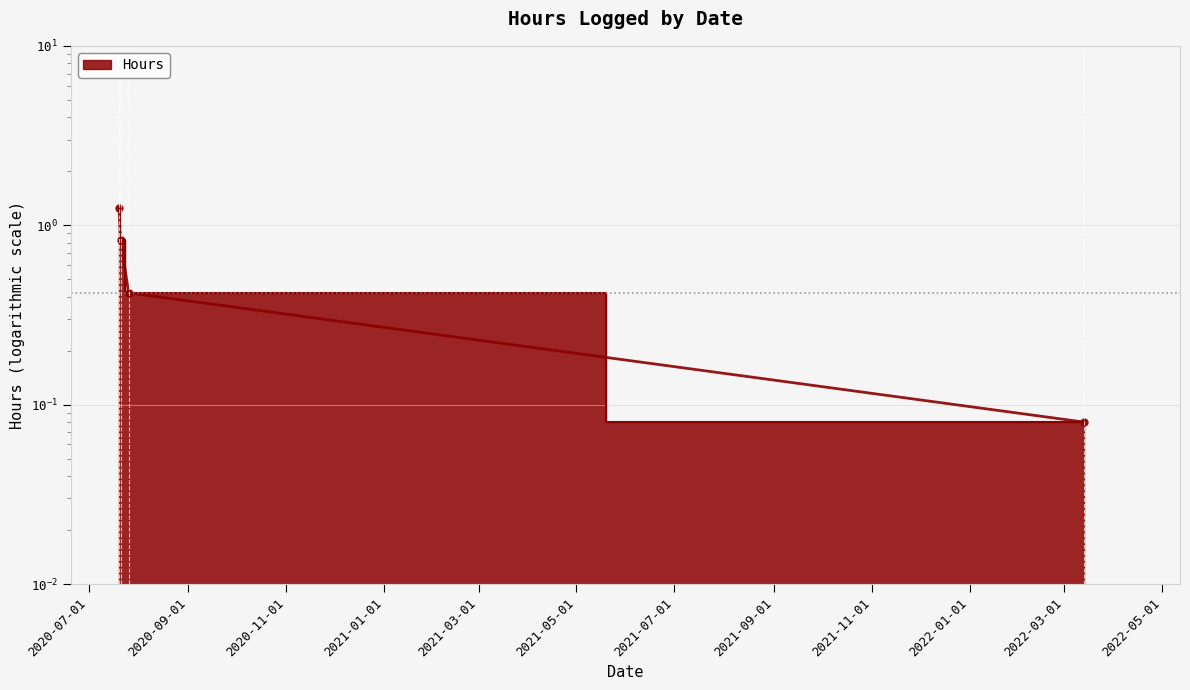

True or false: there are more than 0 points higher than both neighbors.

False